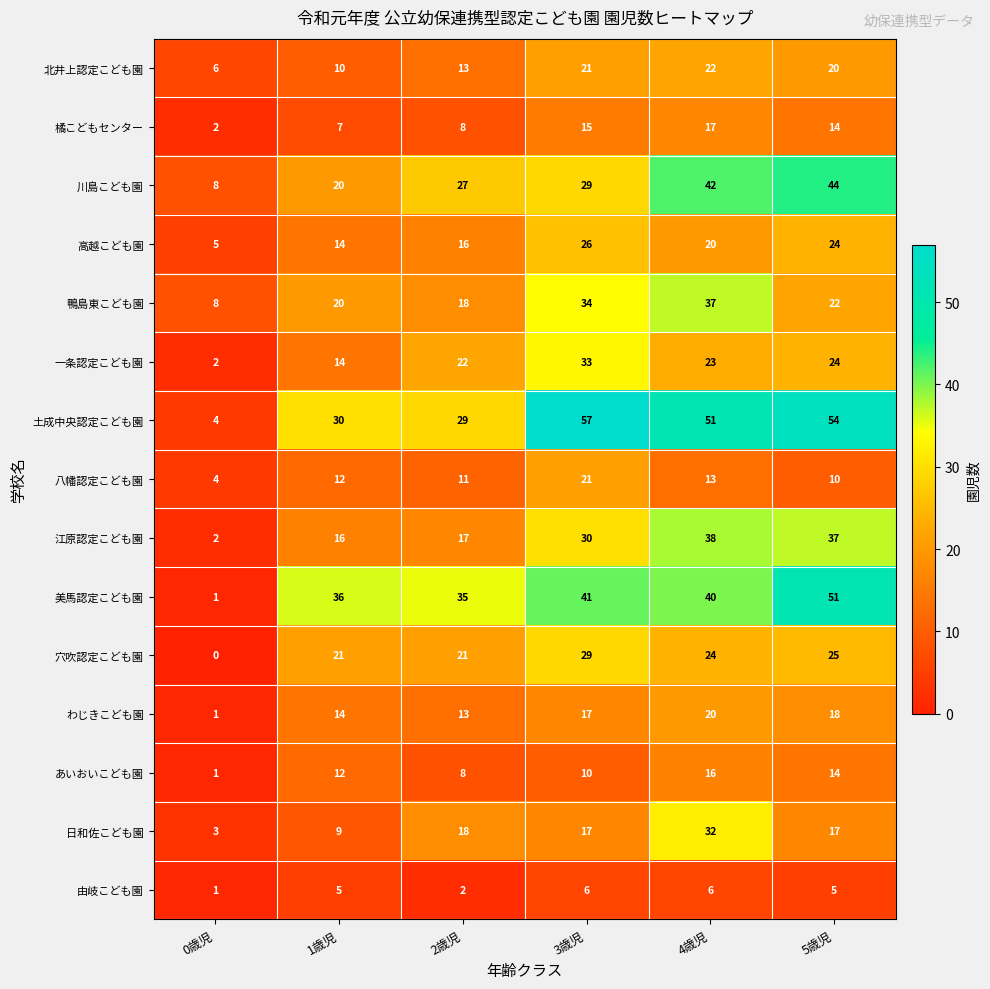

True or false: 穴吹認定こども園 has a value of 25 at 5歳児.

True